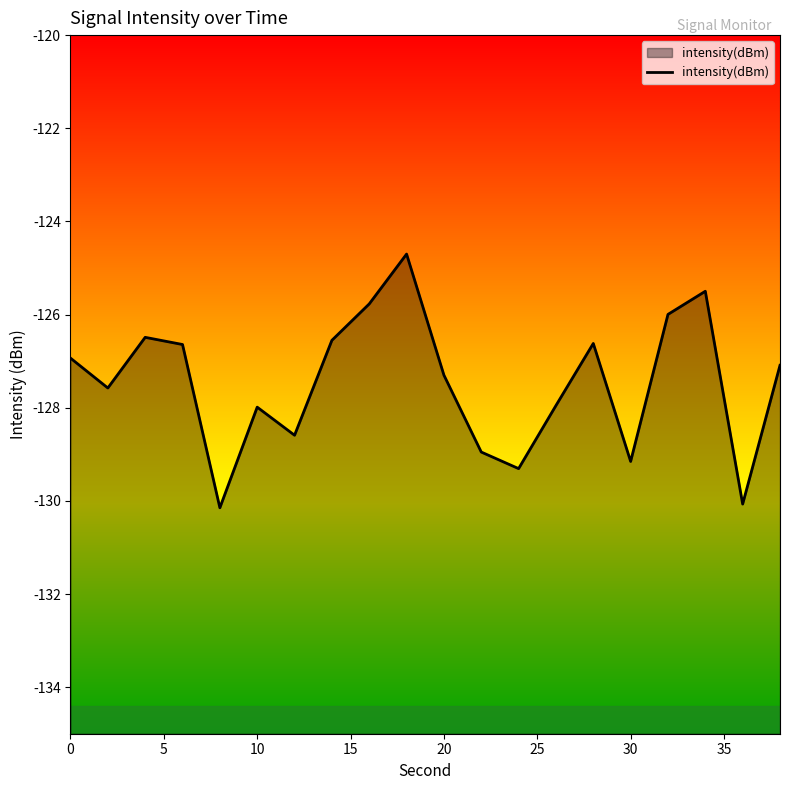

The chart shows a value of -126.9 at 0. True or false?

True